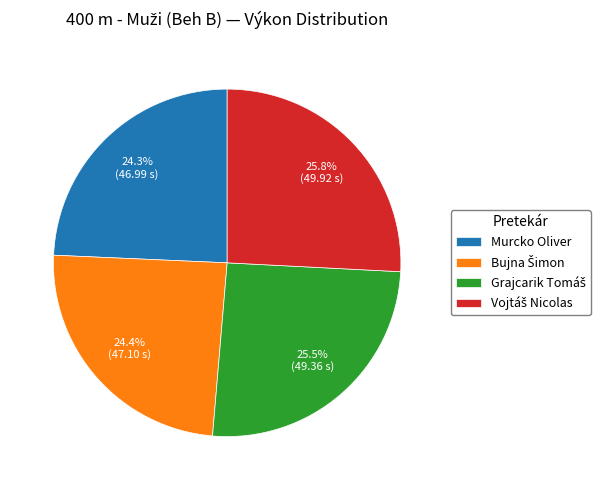

How much of the chart is everything except Murcko Oliver?

75.7%